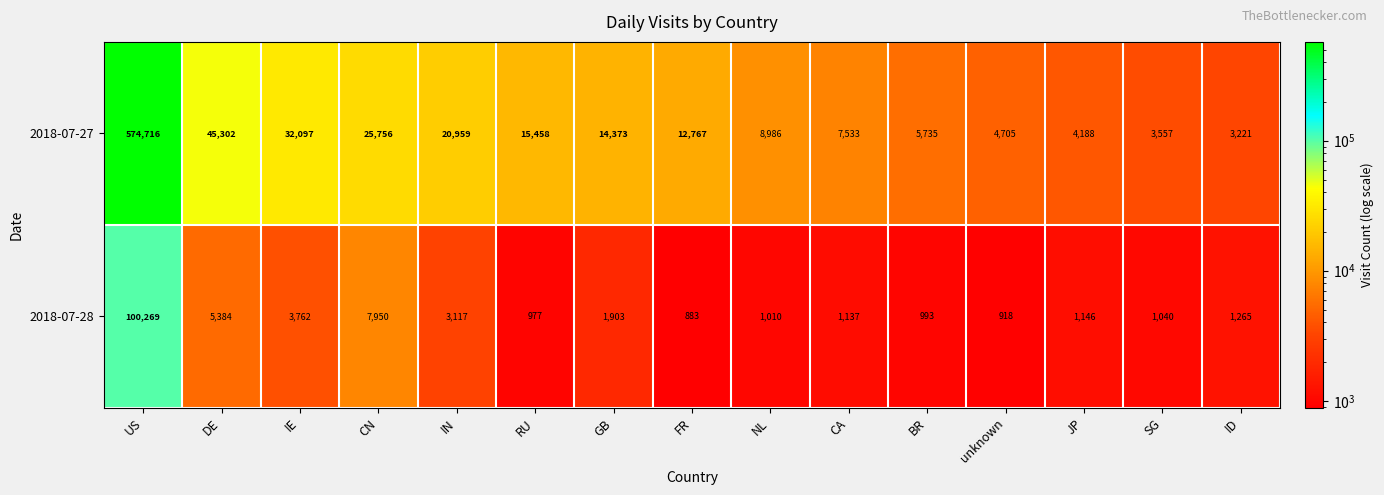

How many values in the 2018-07-28 series are below 1146?

7